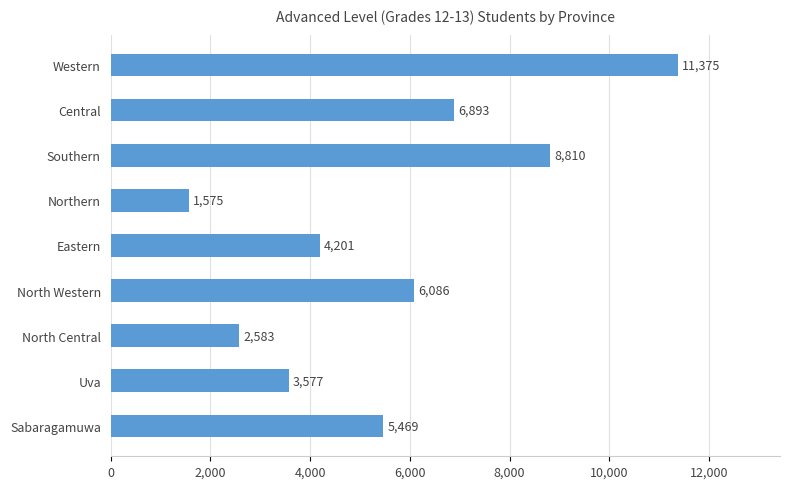

How many distinct data groups are displayed?

1